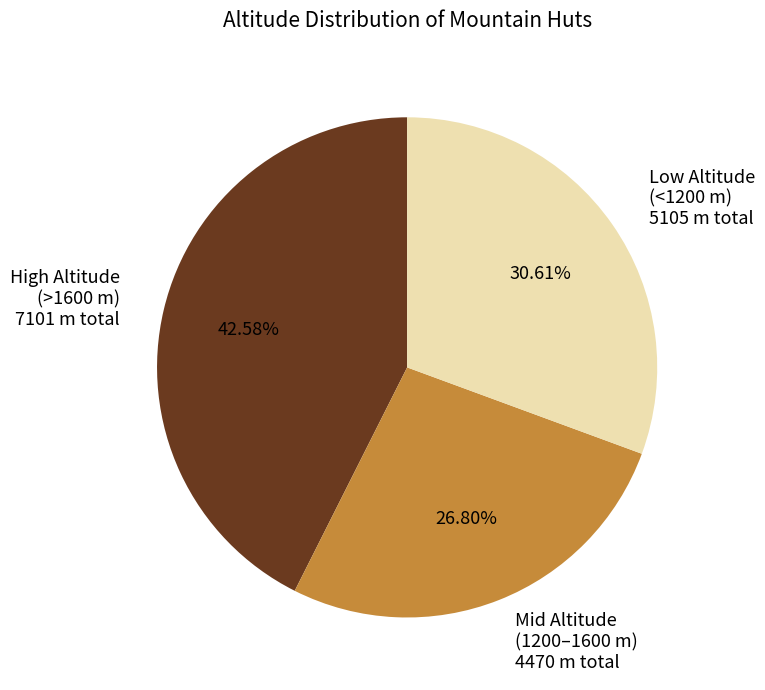

What is the ratio of the value at High Altitude (>1600 m) 7101 m total to the value at Mid Altitude (1200–1600 m) 4470 m total?

1.6